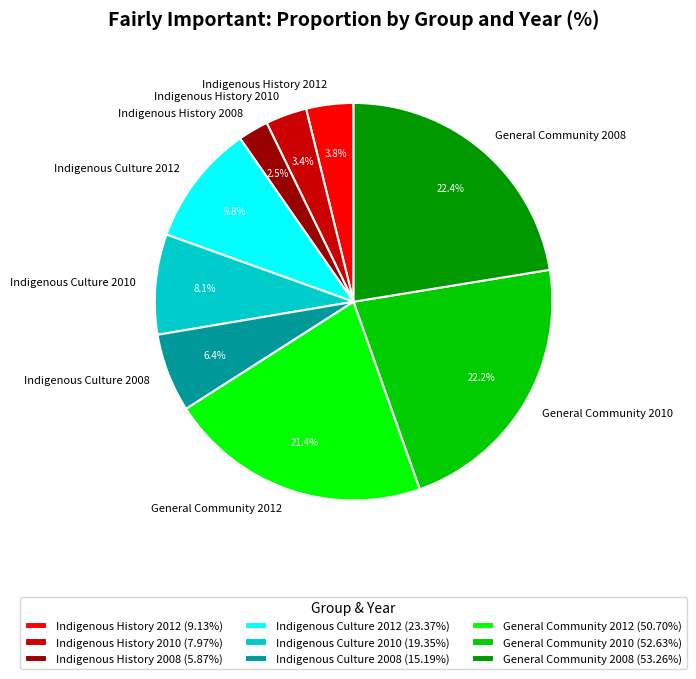

Does any single category account for the majority?

No